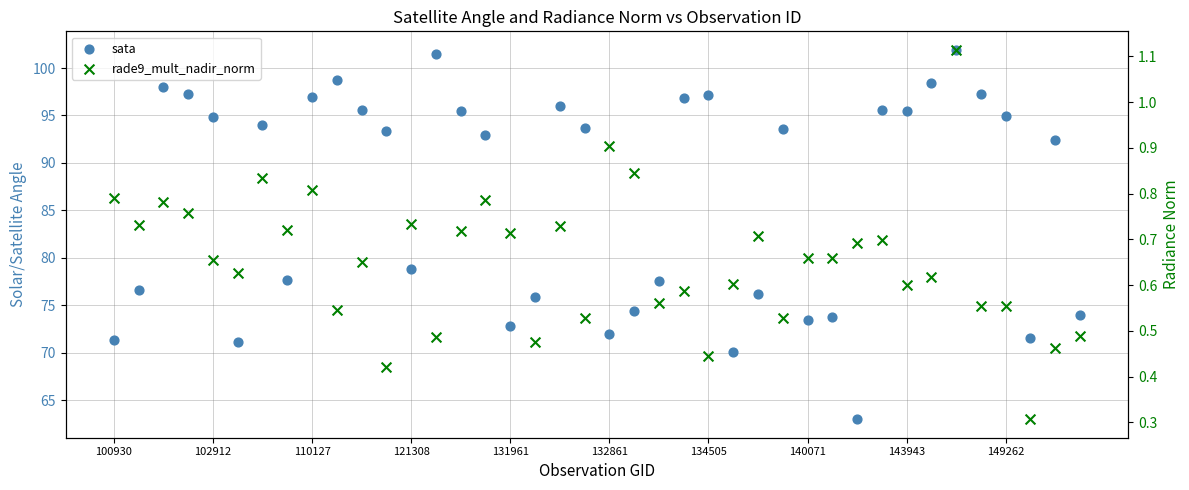

Which series reaches the maximum Y coordinate?

sata